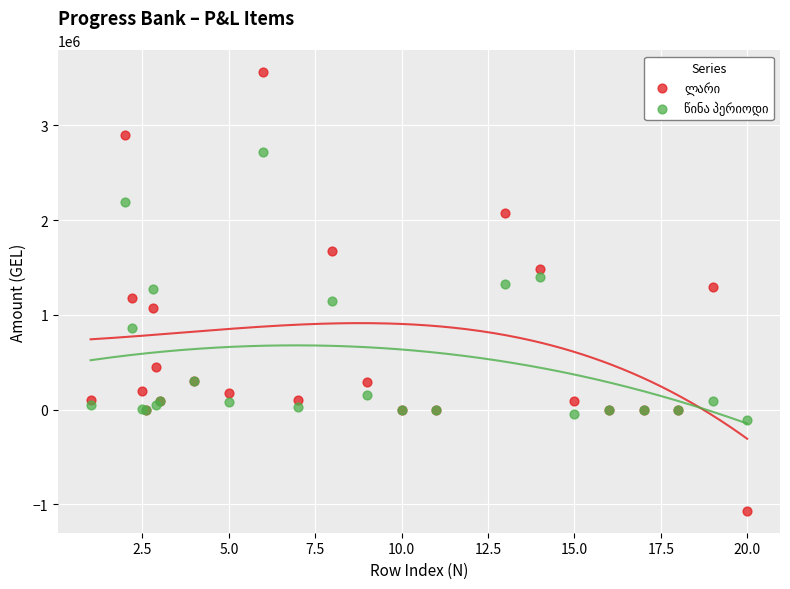

What is the X range (max minus min) for the scatter plot?

19.0